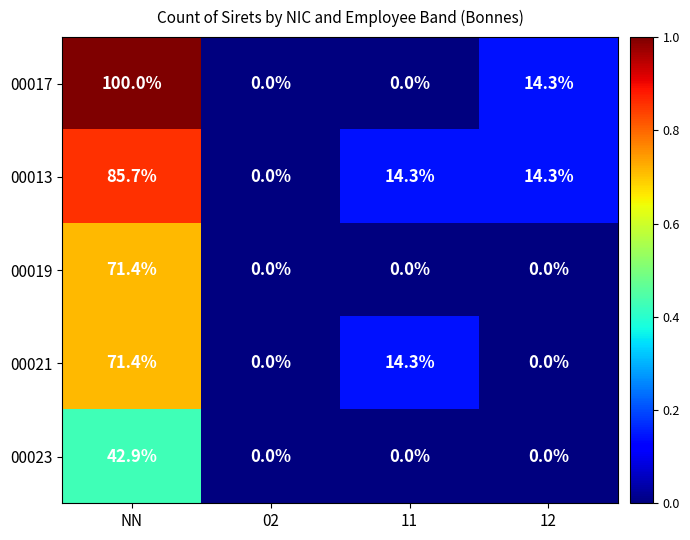

Between NN and 11, which series saw the biggest shift?

00017